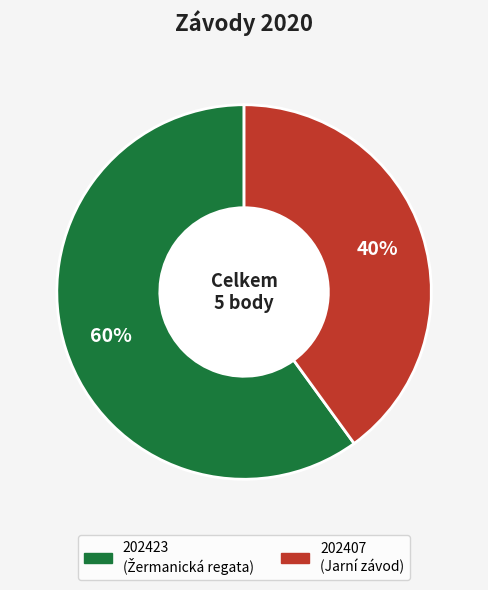

Which slice is the smallest?

202407